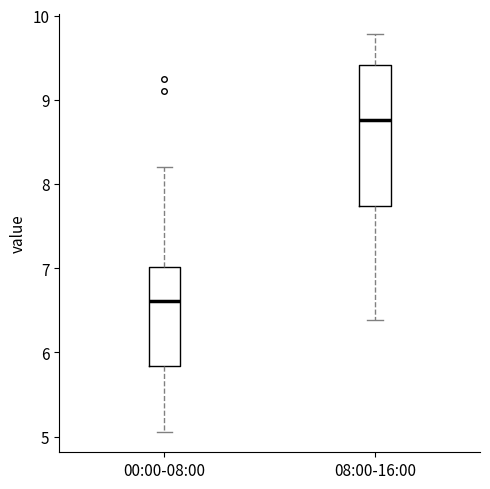

Where does the lower whisker of the box for 00:00-08:00 end on the y-axis? The values are not printed on the chart, so give them approximately, as read against the axis.

5.1